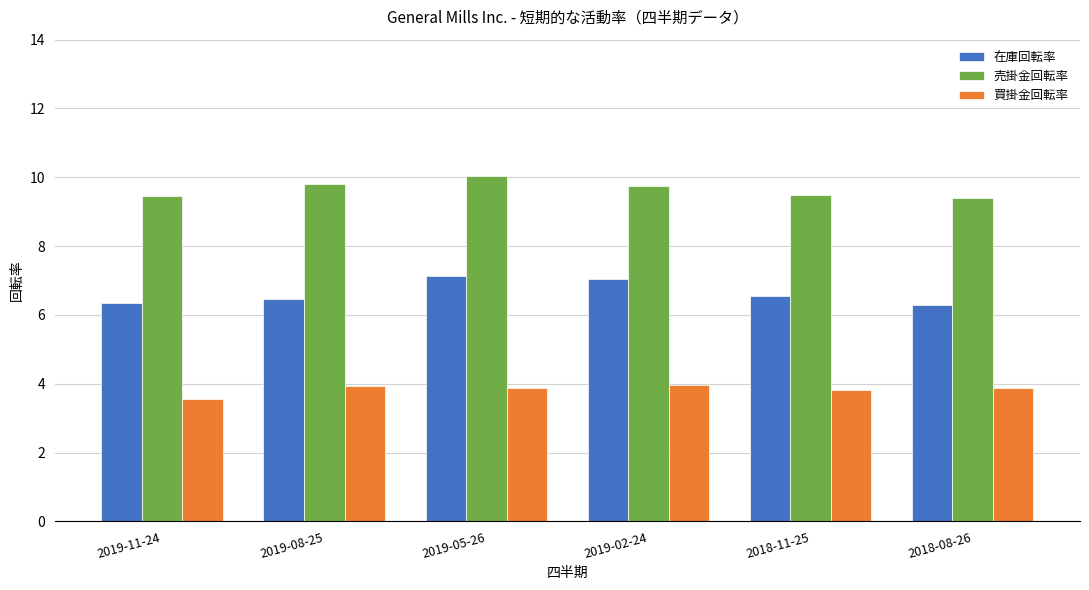

Between 2019-02-24 and 2018-11-25, which series saw the biggest shift?

在庫回転率